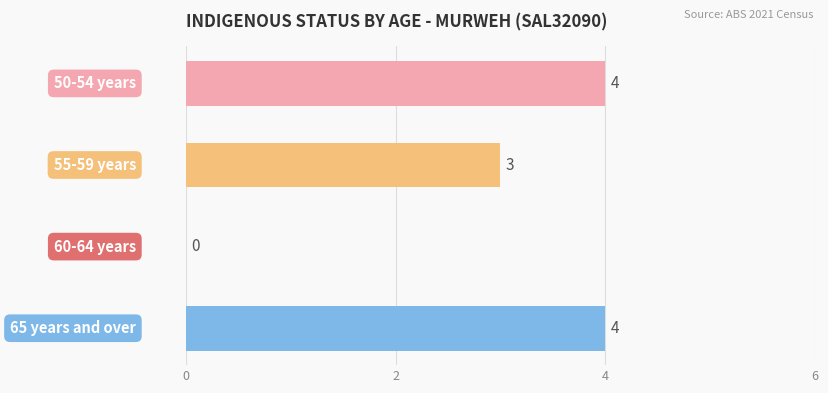

How many values are between 3 and 4?

3